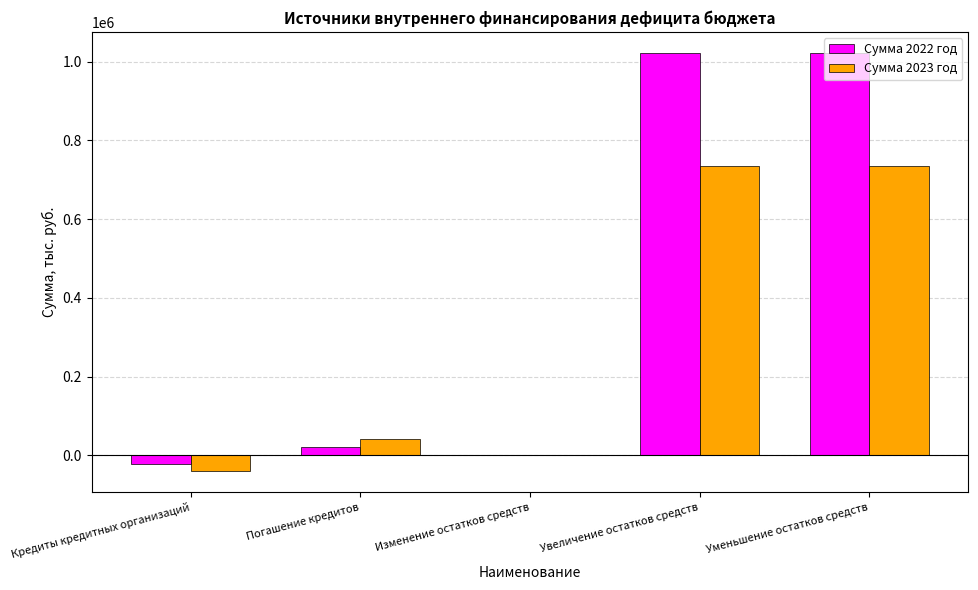

Is the value of Сумма 2023 год at Кредиты кредитных организаций greater than the value of Сумма 2022 год at Уменьшение остатков средств?

No